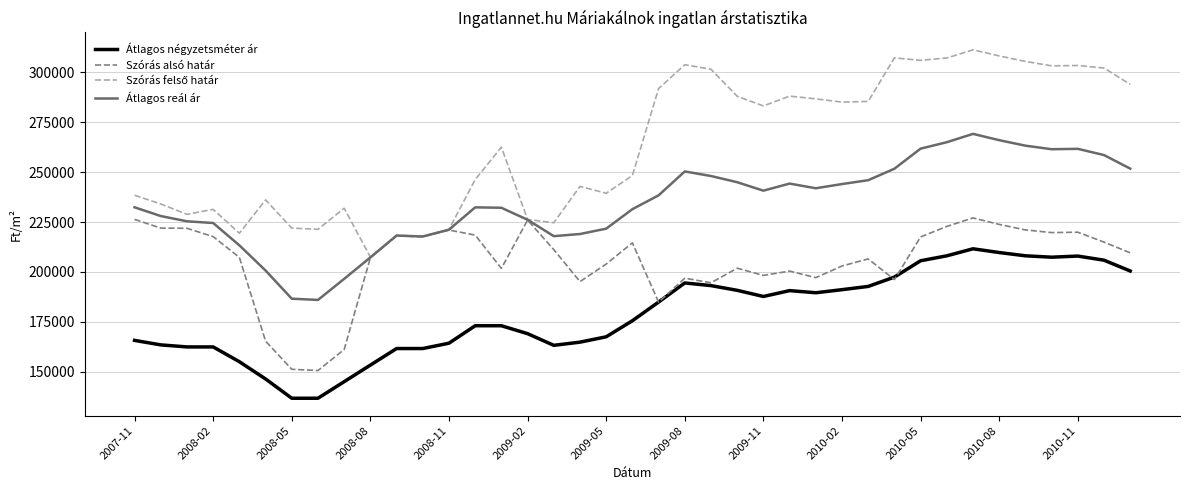

What is the average value of the Szórás alsó határ series?

205499